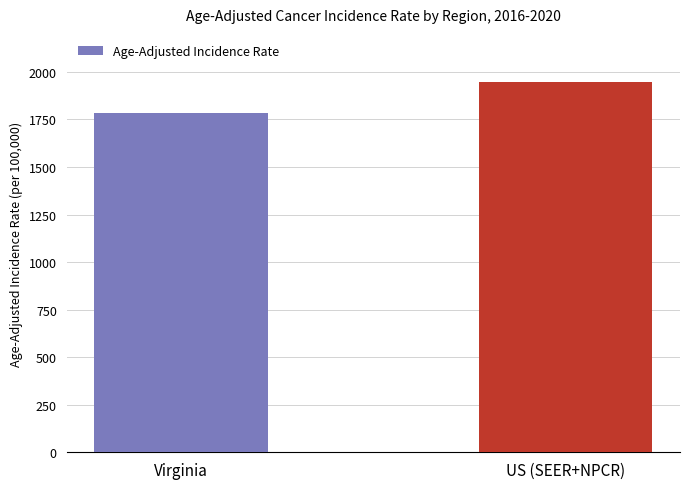

What is the difference between the maximum and minimum values?

162.6